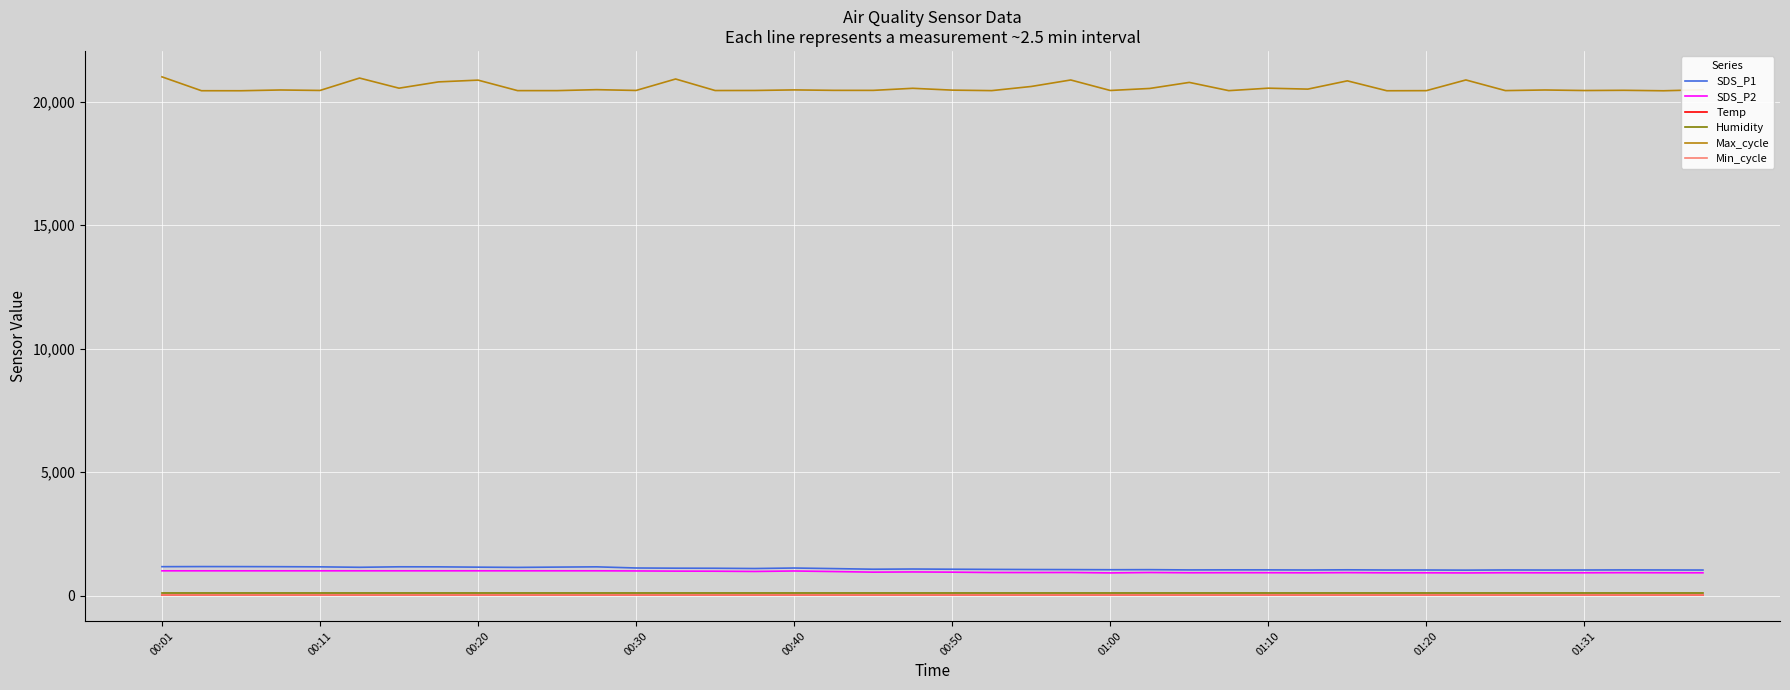

Which series has the largest range (max minus min)?

Max_cycle